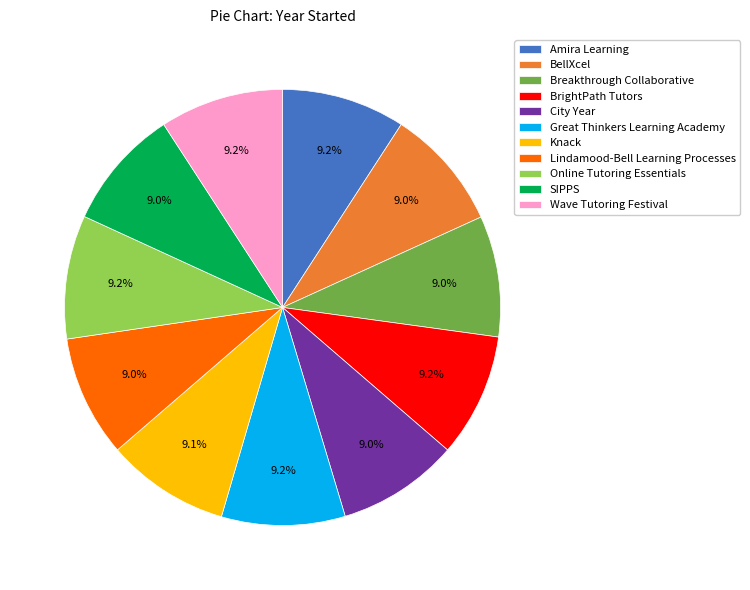

How much of the chart is everything except Breakthrough Collaborative?

91.0%